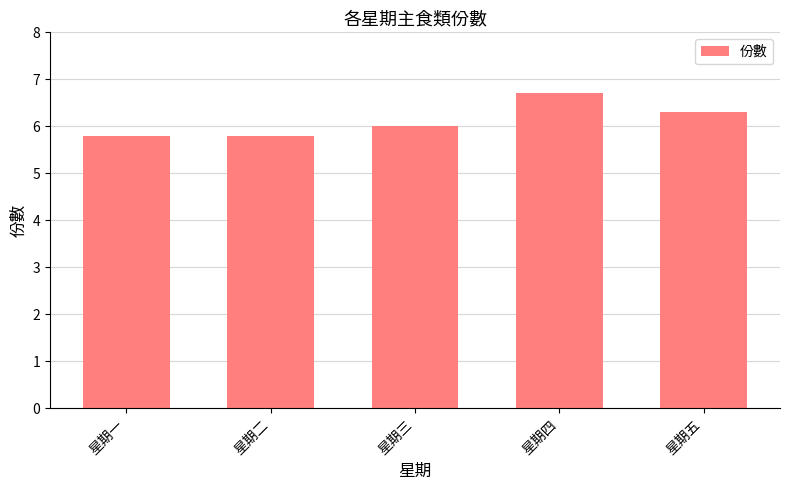

True or false: the data shows 6.3 at 星期五.

True